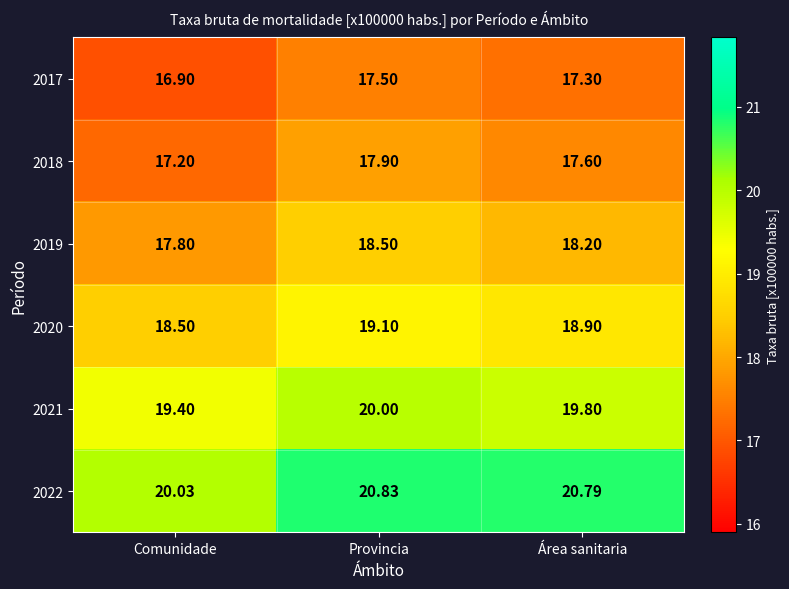

List the labels in order of 2020 value, largest first.

Provincia, Área sanitaria, Comunidade